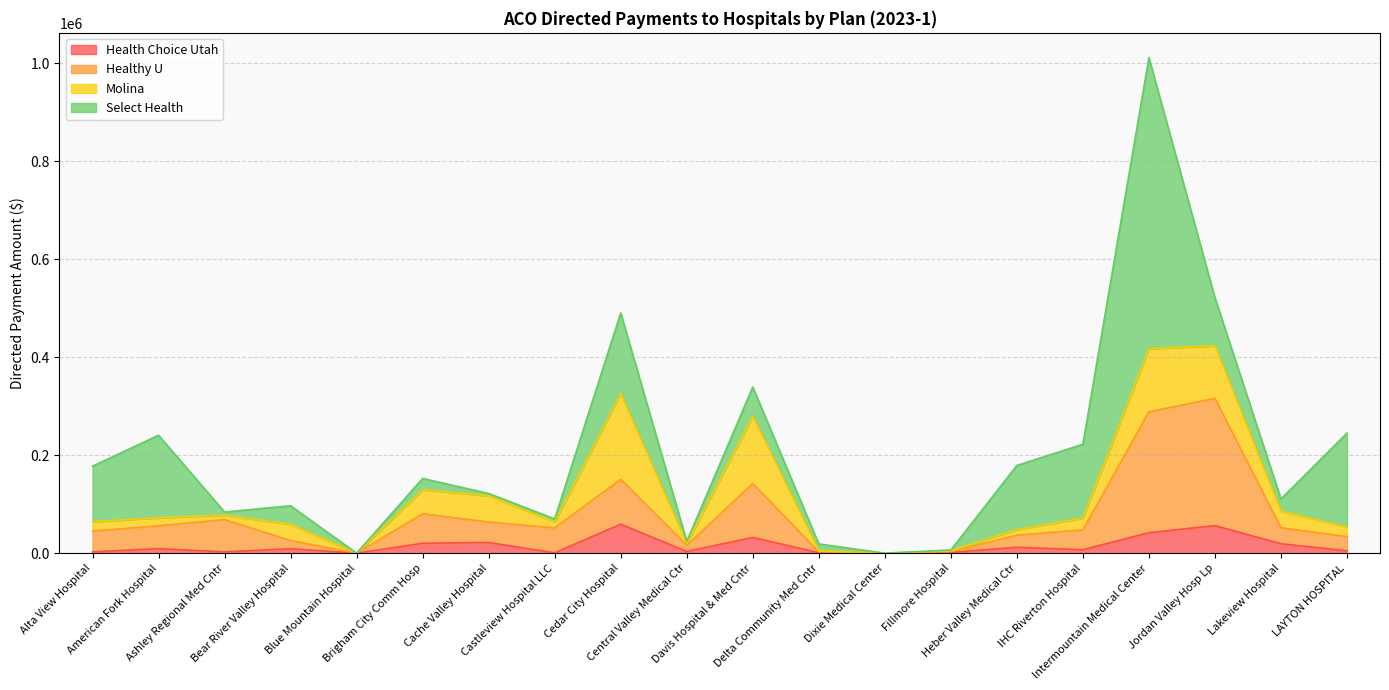

True or false: Healthy U has more than 0 interior local peaks.

True